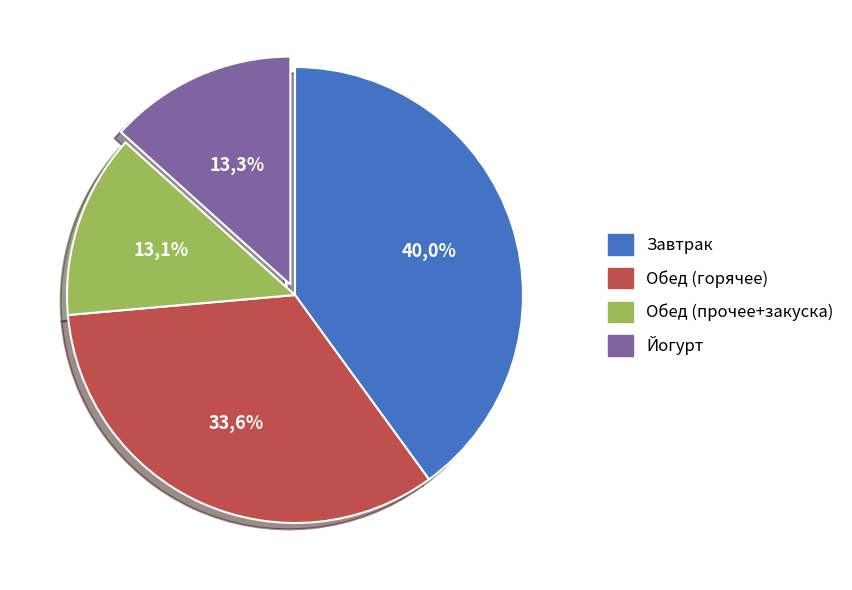

To the nearest percent, what portion does Йогурт (порционно) represent?

13%